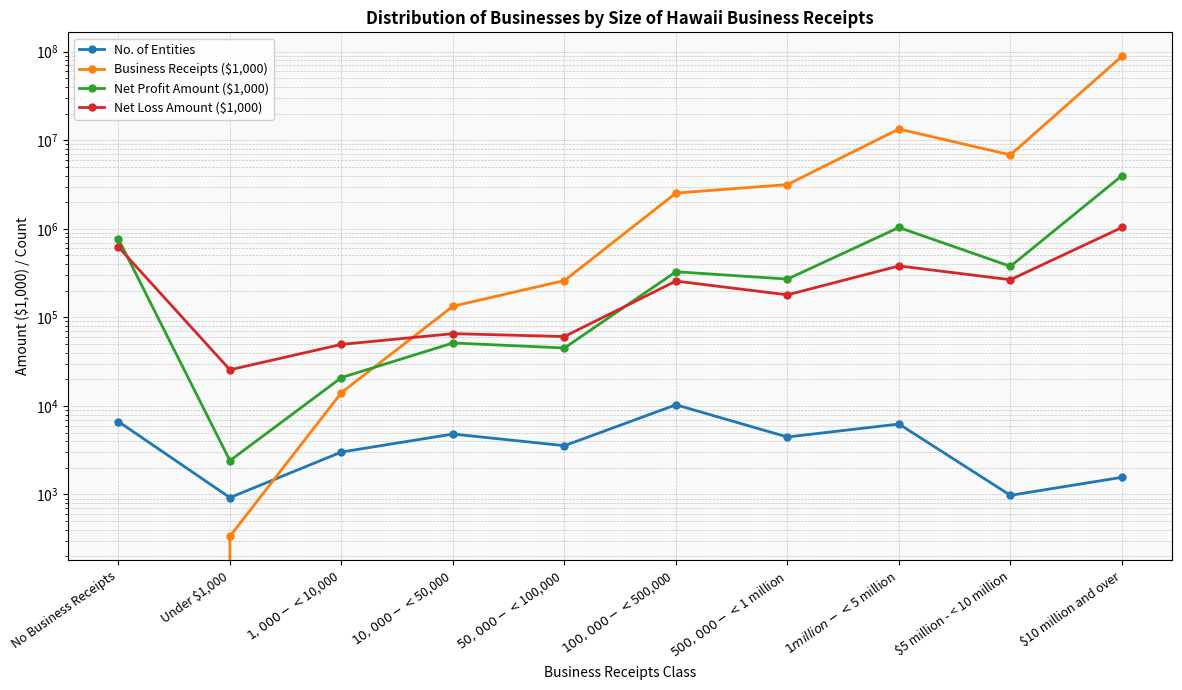

Between Under $1,000 and $10,000 - < $50,000, which series saw the biggest shift?

Business Receipts ($1,000)